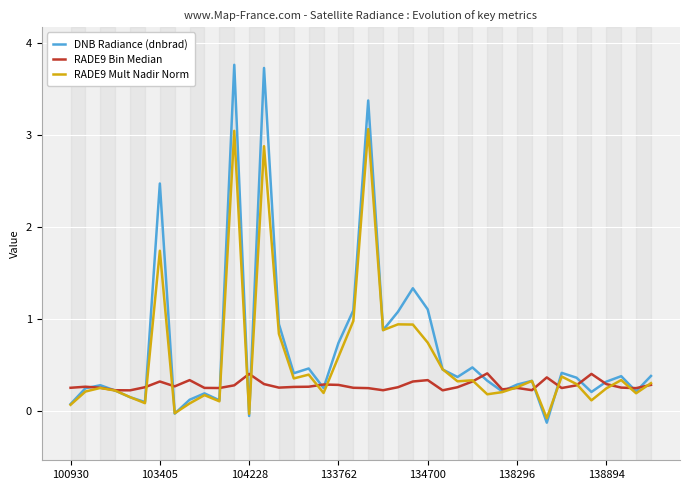

Which series has the largest range (max minus min)?

DNB Radiance (dnbrad)